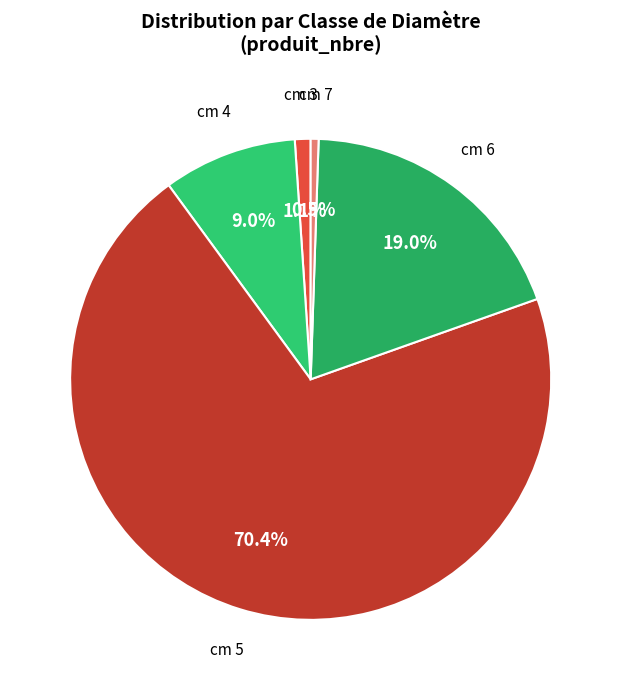

What is the smallest slice in the pie chart?

cm 7